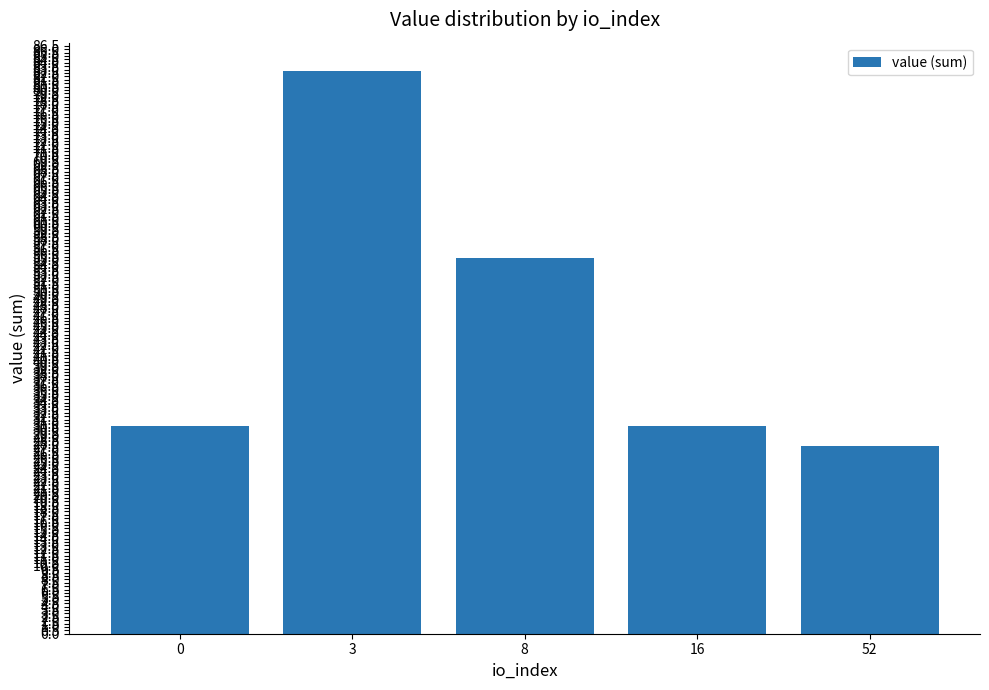

Reading left to right, list all the values displayed in this chart.

30.5	82.8	55.2	30.5	27.6